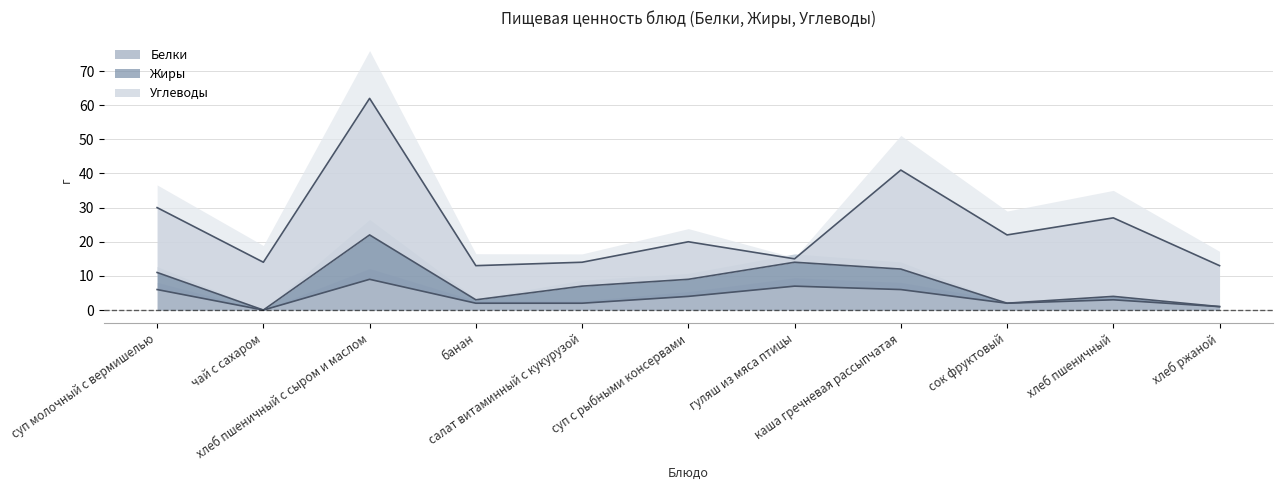

What is the value of the Жиры point at the 8th from the left?

12